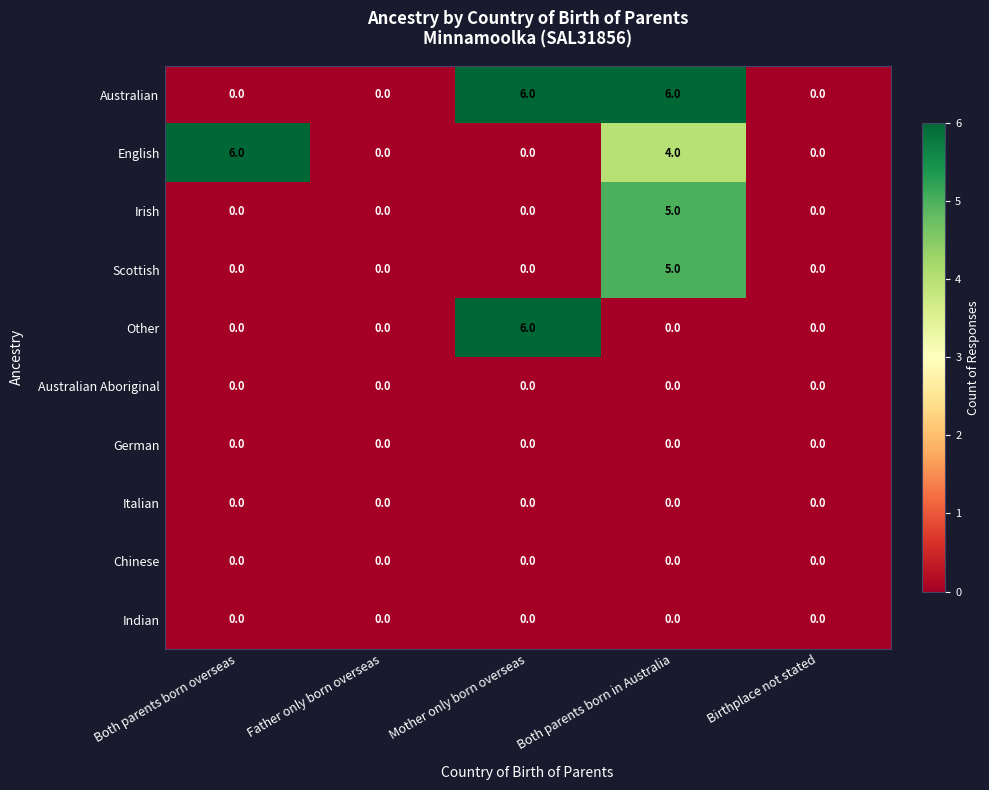

At which category is the sum across all series the highest?

Both parents born in Australia